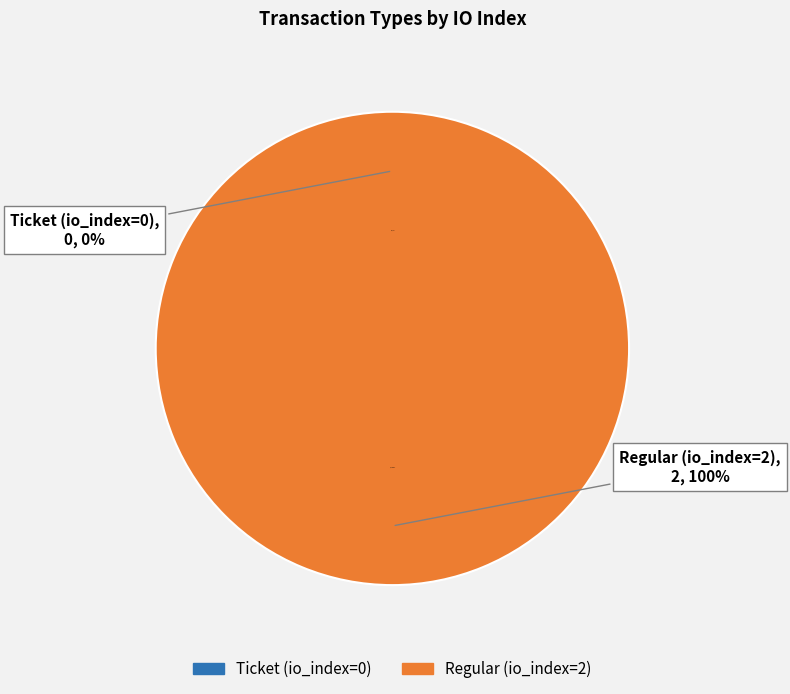

What is the smallest slice in the pie chart?

Ticket (io_index=0)